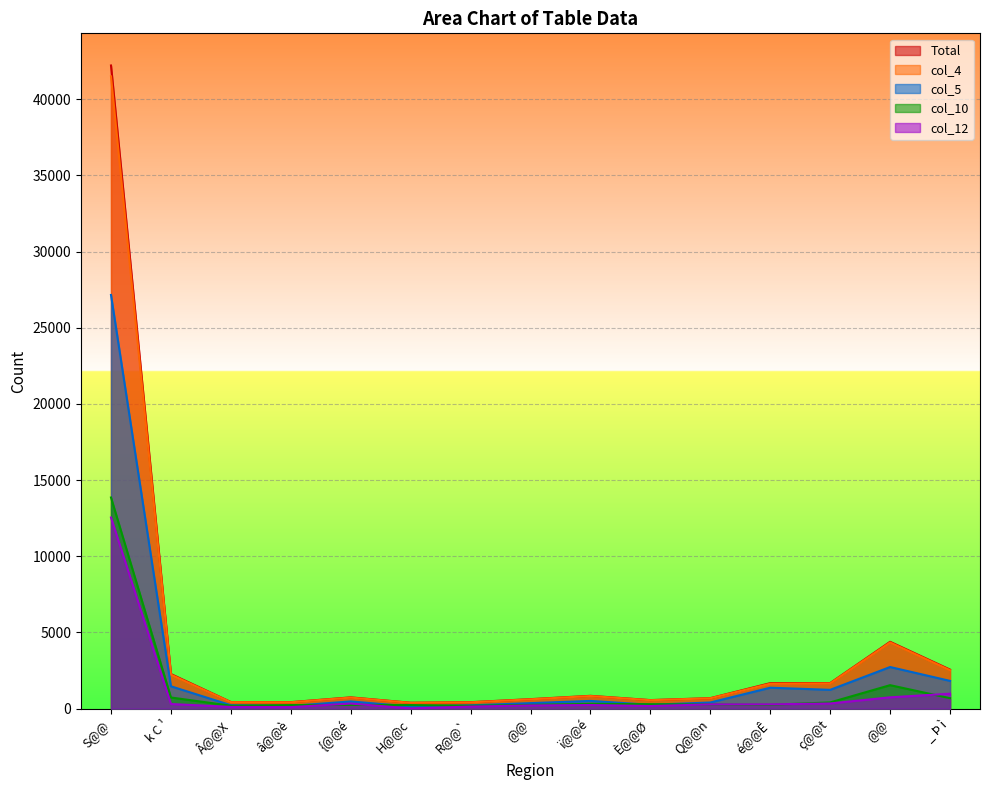

How many interior local valleys does the Total series have?

3